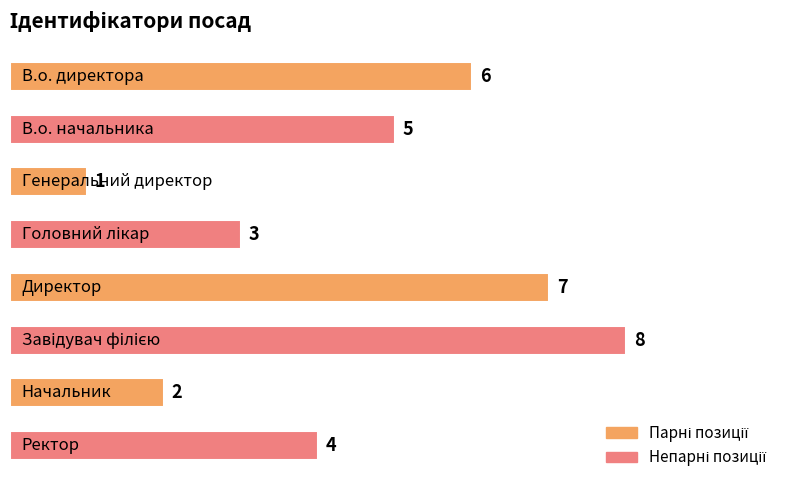

Reading bottom to top, transcribe all the data shown in this chart.

4	2	8	7	3	1	5	6